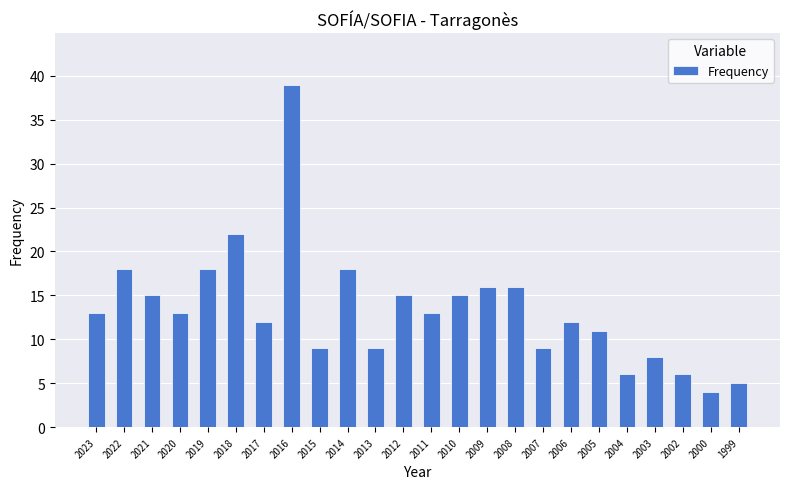

What is the ratio of the value at 2020 to the value at 2019?

0.7